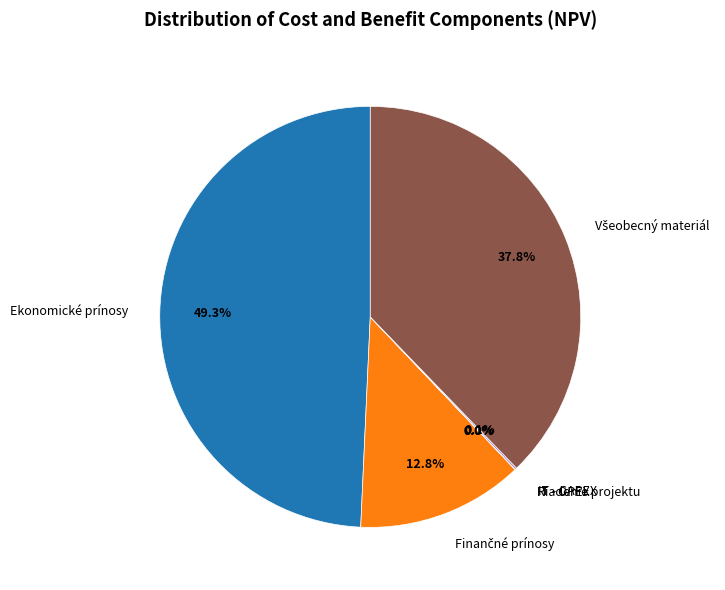

Which category has the biggest portion of the pie?

Ekonomické prínosy